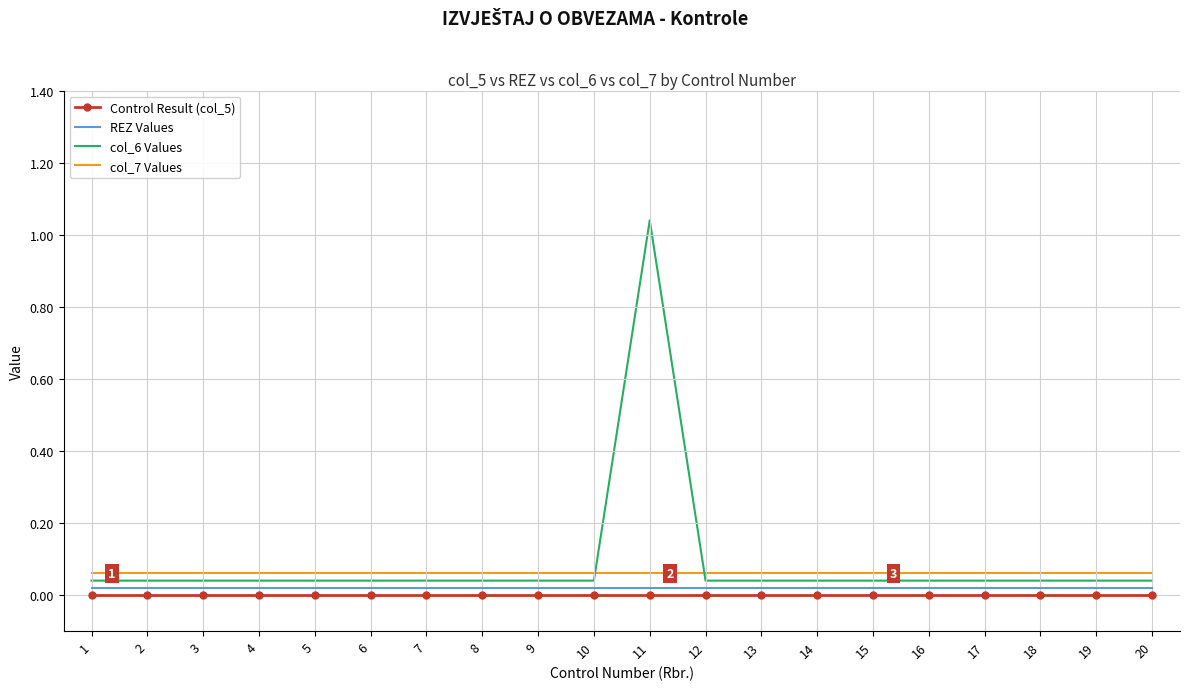

Which category has the lowest value in the col_6 Values series?

1